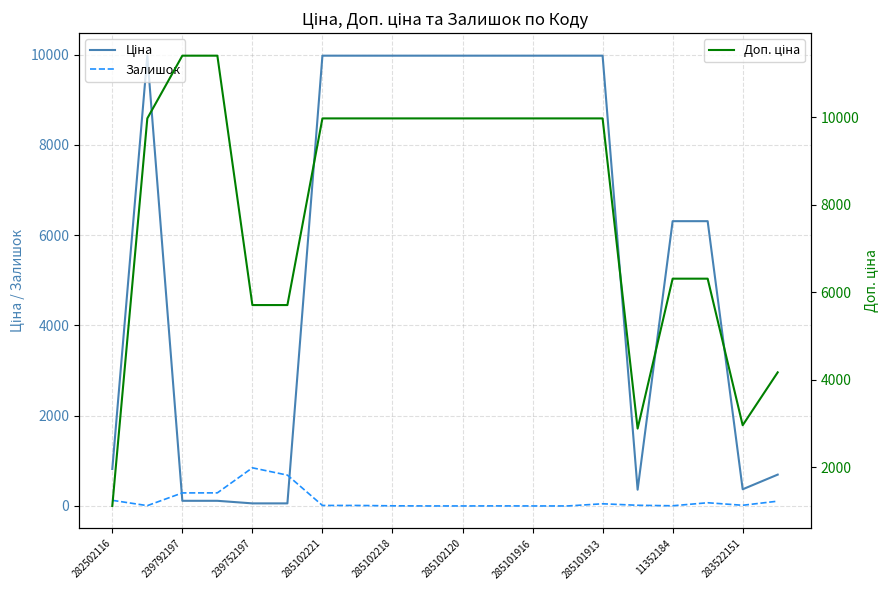

What is the average value of the Залишок series?

126.2